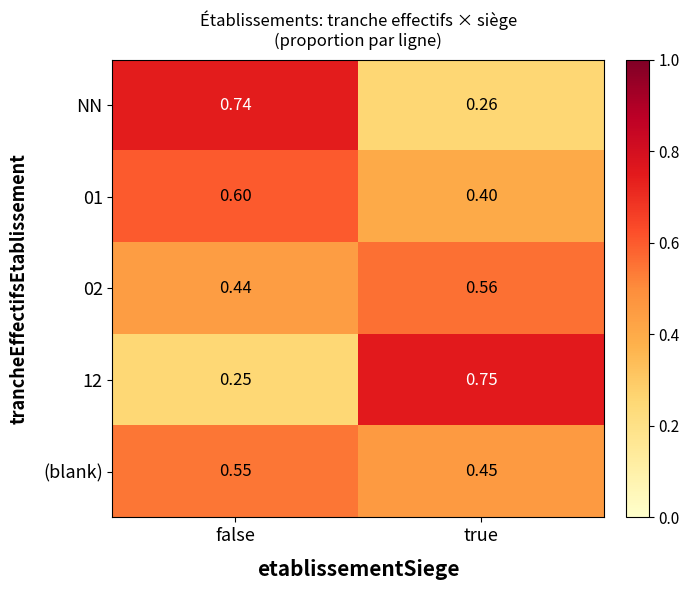

At which category does the chart reach its peak across all series?

true